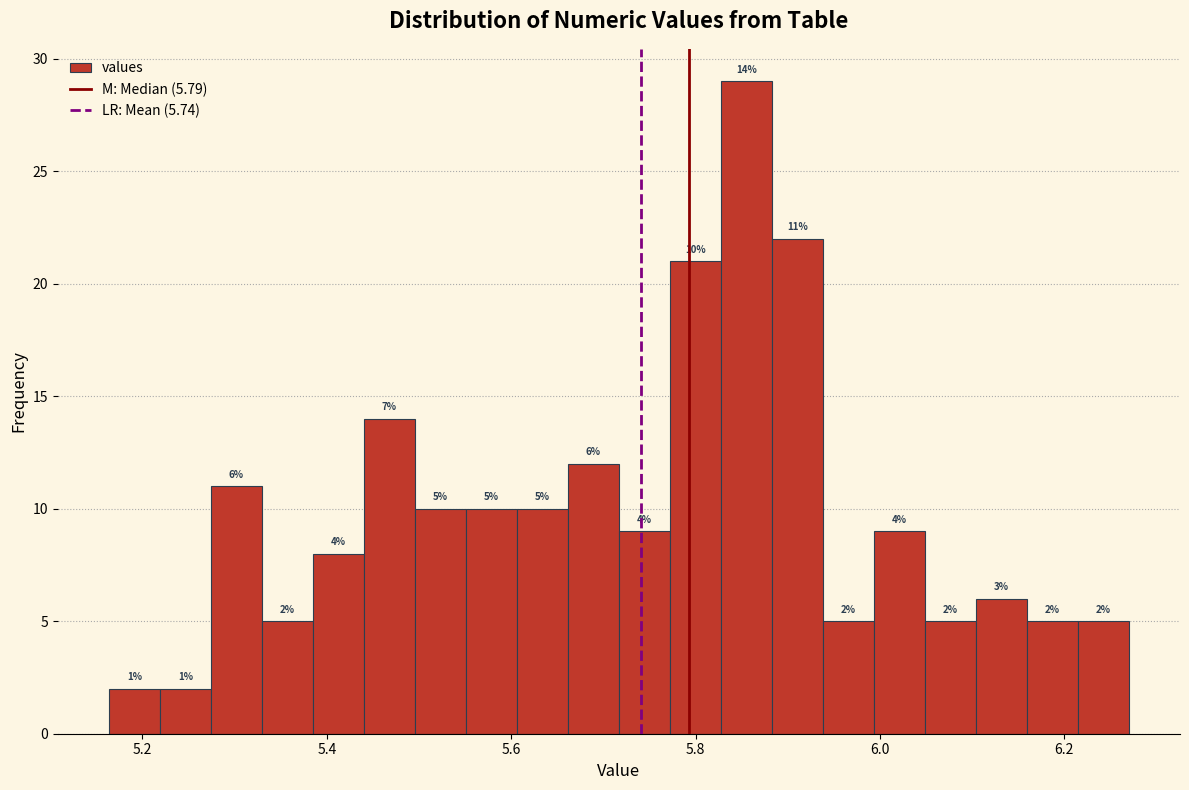

Read against the x-axis, roughly where is the centre of the tallest bar?

5.86